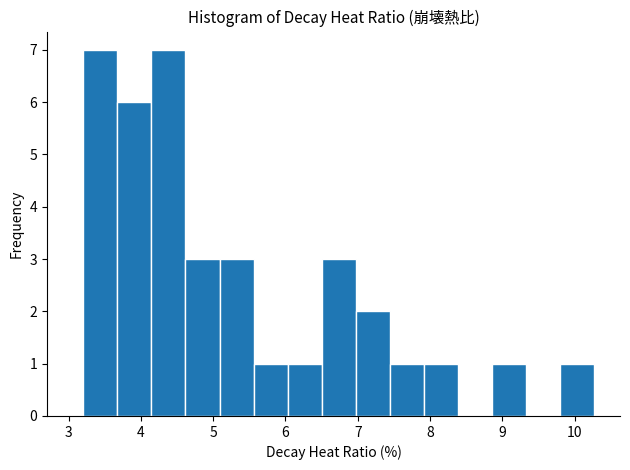

Reading left to right, list every bar in this chart as the range it spans on the x-axis followed by its height. Neither the bar edges nor the heights are printed on the chart, so give them approximately, as read against the axes.

3.2 to 3.7: 7
3.7 to 4.1: 6
4.1 to 4.6: 7
4.6 to 5.1: 3
5.1 to 5.6: 3
5.6 to 6.0: 1
6.0 to 6.5: 1
6.5 to 7.0: 3
7.0 to 7.4: 2
7.4 to 7.9: 1
7.9 to 8.4: 1
8.4 to 8.9: 0
8.9 to 9.3: 1
9.3 to 9.8: 0
9.8 to 10.3: 1